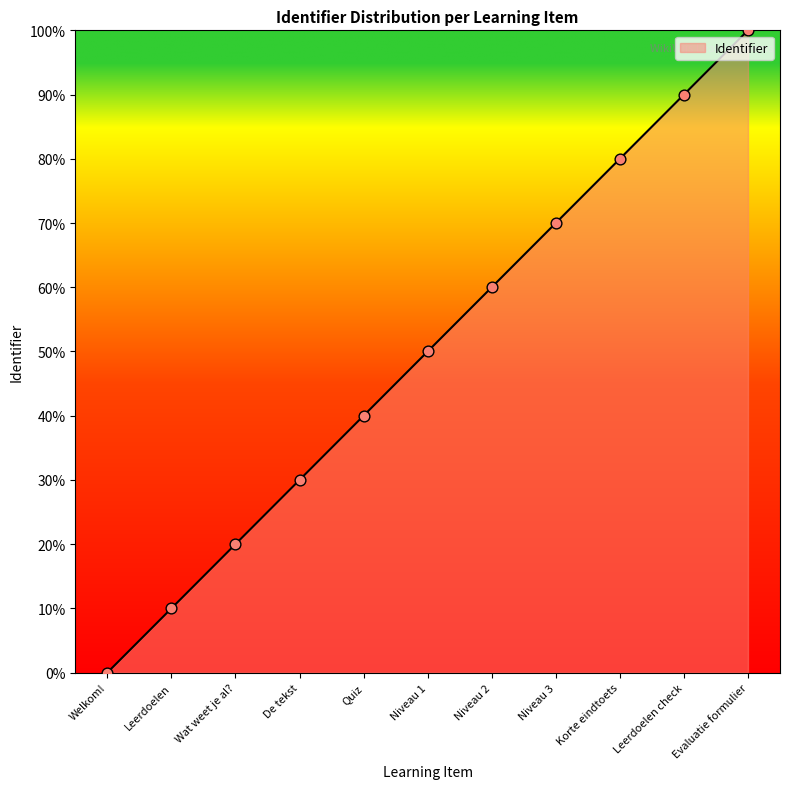

Approximately how many times larger is the value at Wat weet je al? compared to Evaluatie formulier?

0.2